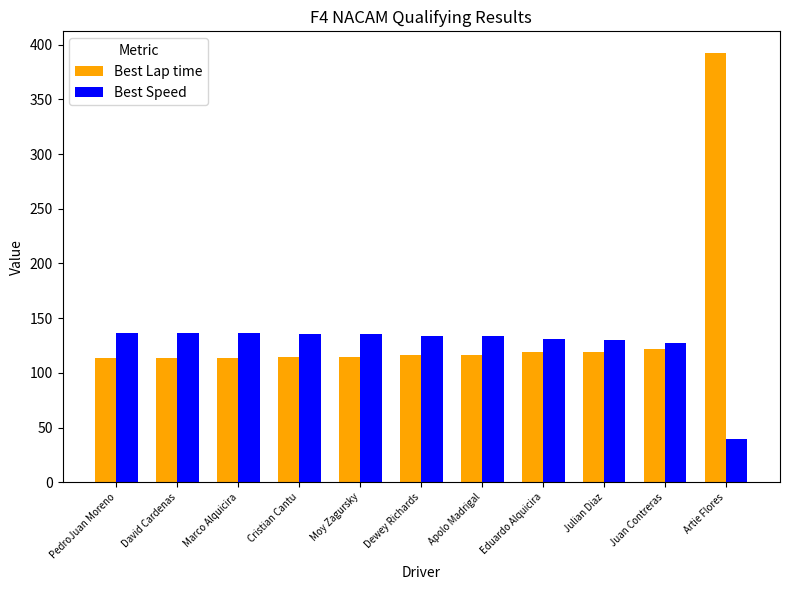

Which category has the highest value across all series?

Artie Flores